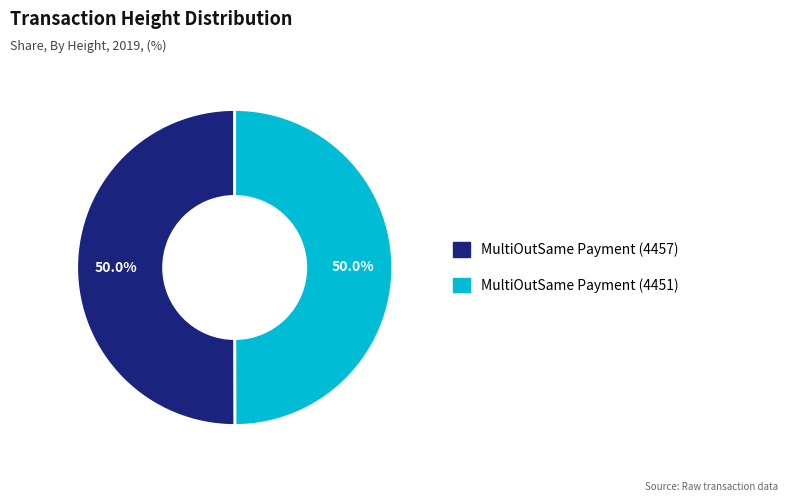

What percentage do MultiOutSame Payment (4457) and MultiOutSame Payment (4451) together represent?

100.0%